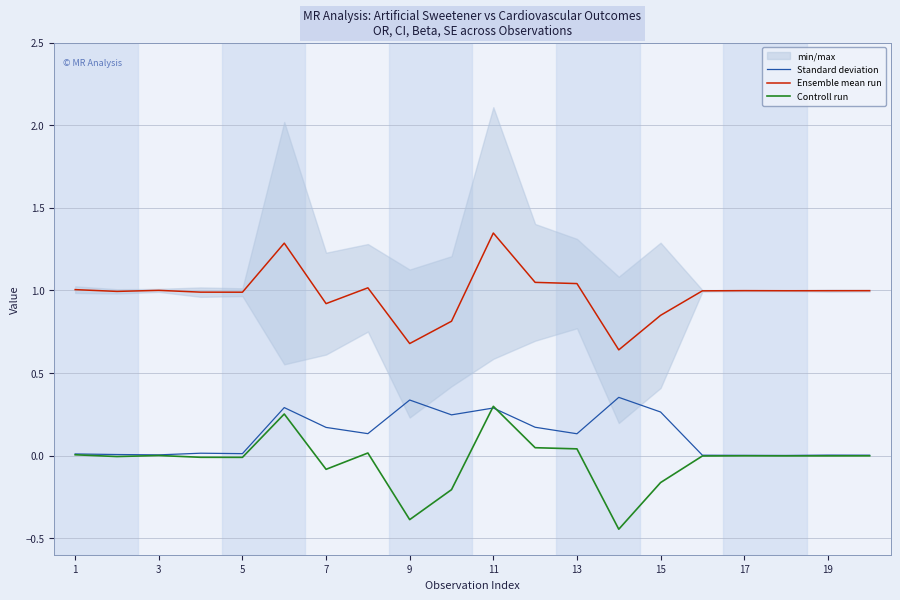

What is the maximum value for Standard deviation?

0.4